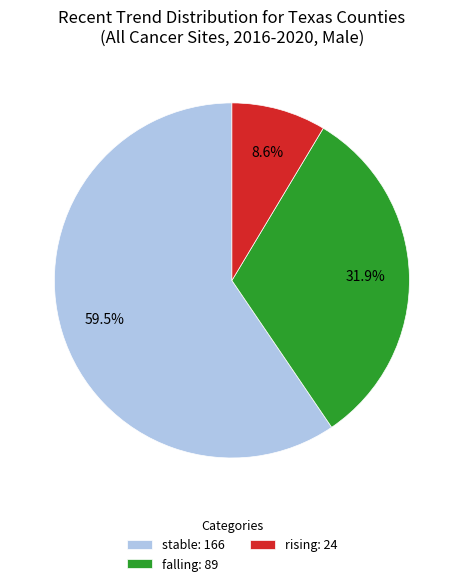

Rank the categories by value from lowest to highest.

rising, falling, stable